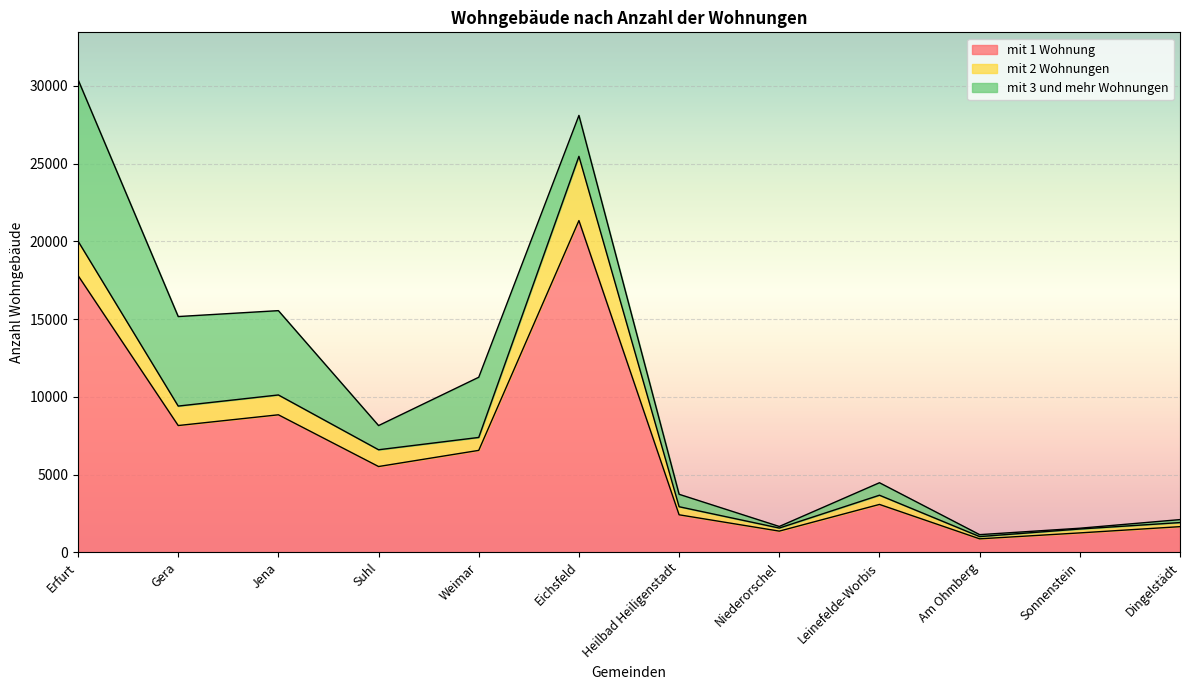

True or false: mit 3 und mehr Wohnungen and mit 1 Wohnung intersect in this chart.

False